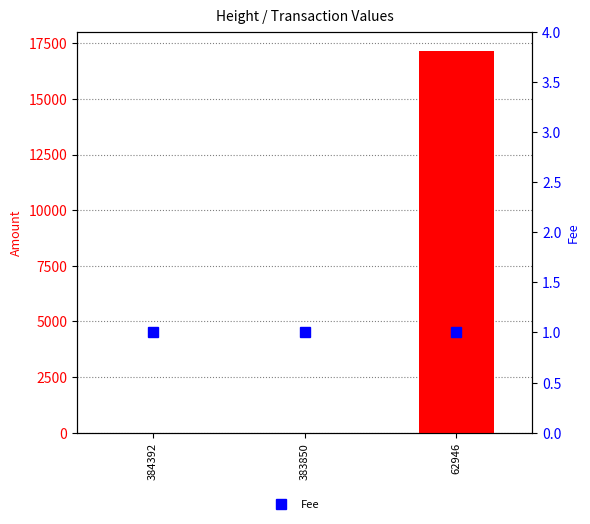

Which series has the largest total across all categories?

Amount